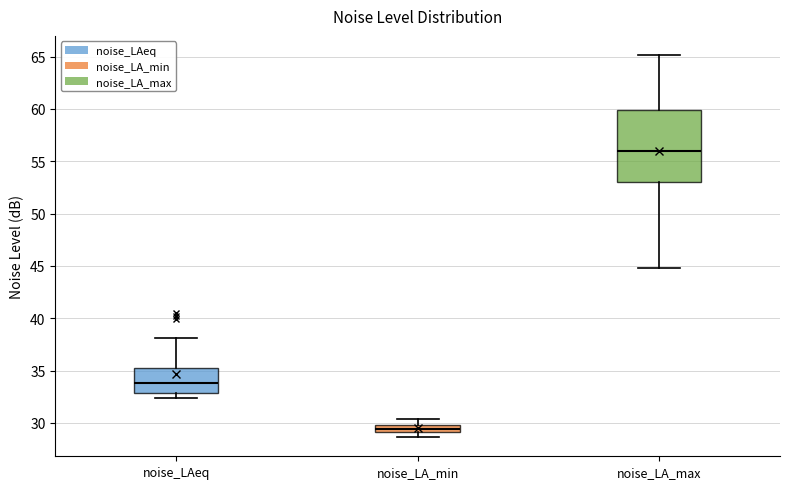

Which box's median line is the highest?

noise_LA_max